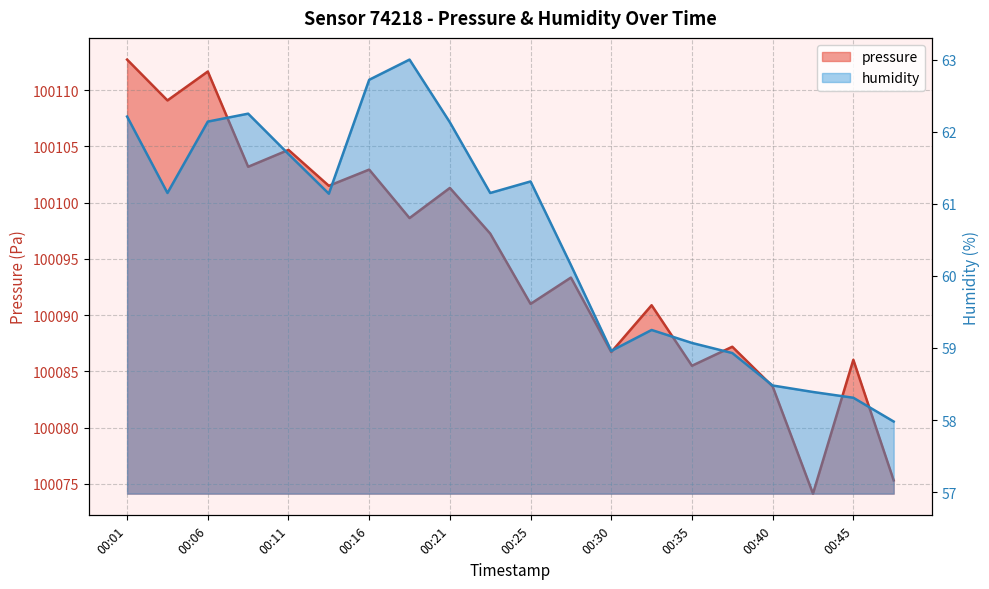

What is the average value of the pressure series?

100094.8